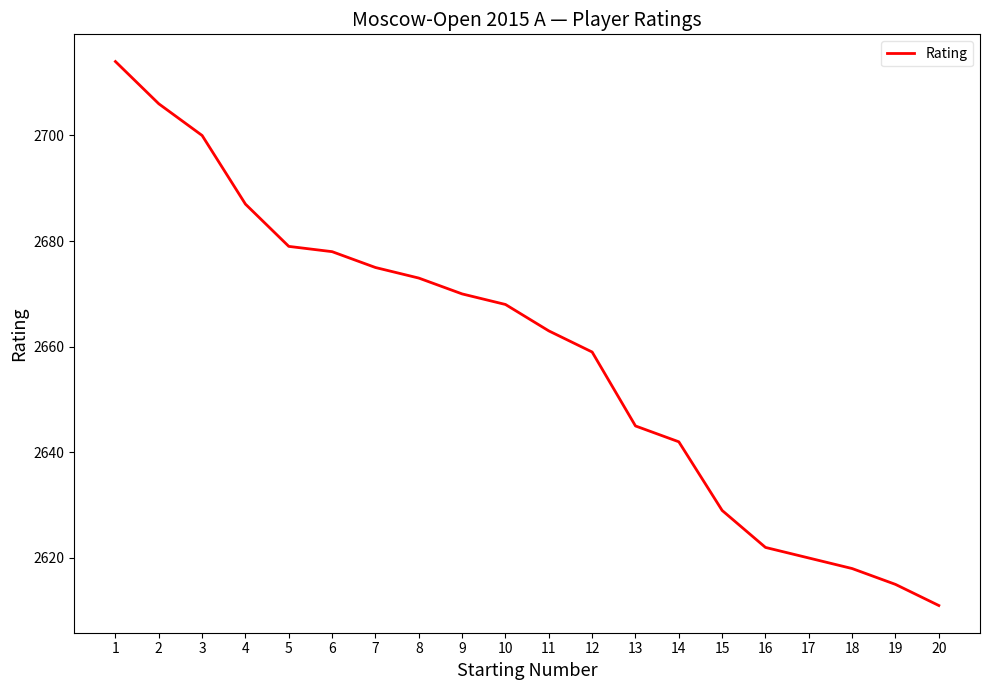

Is it true that the value at 15 is 2629?

True